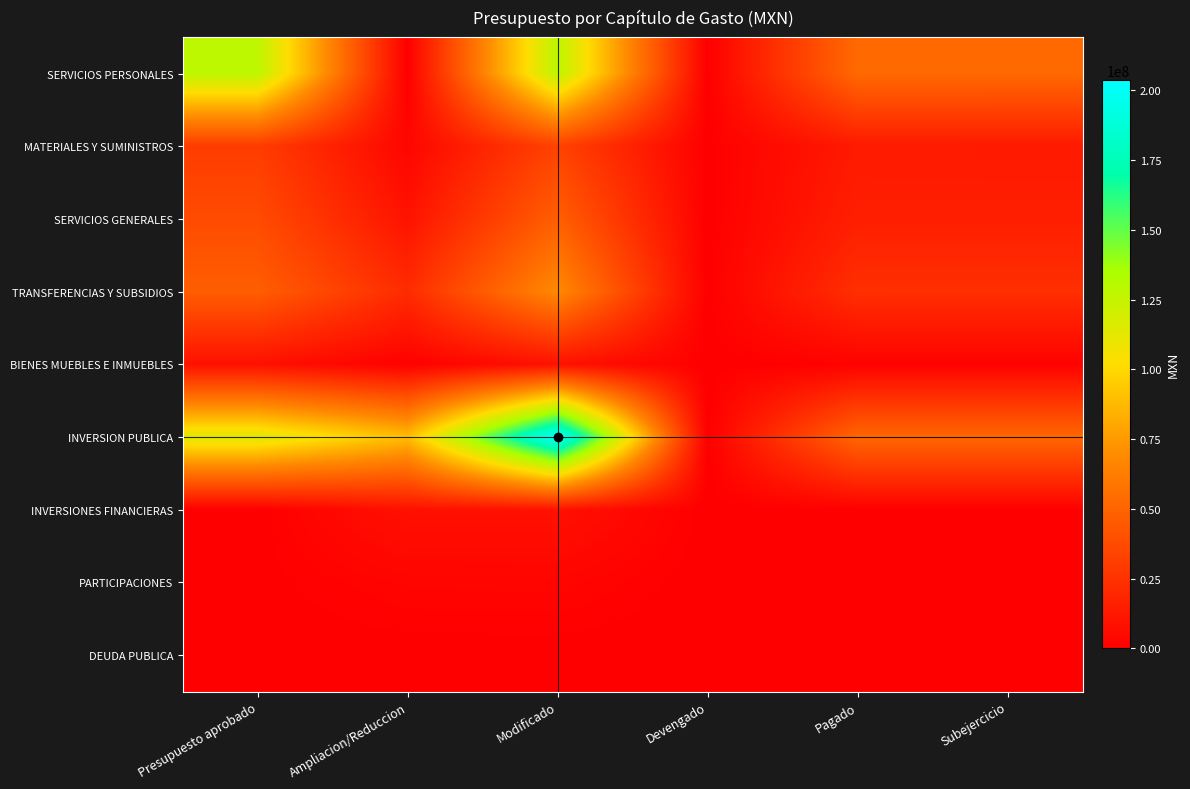

How many series are shown in this chart?

9